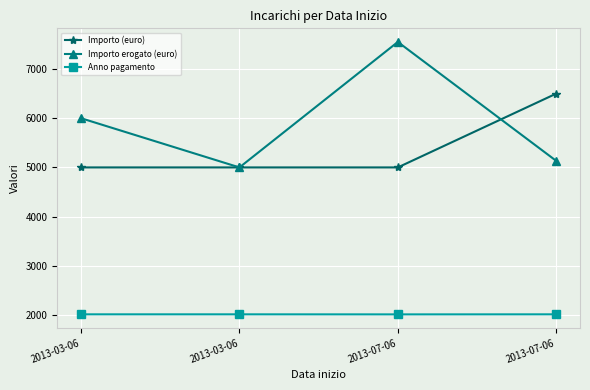

Where do Importo (euro) and Importo erogato (euro) first cross each other?

2013-07-06 and 2013-07-06